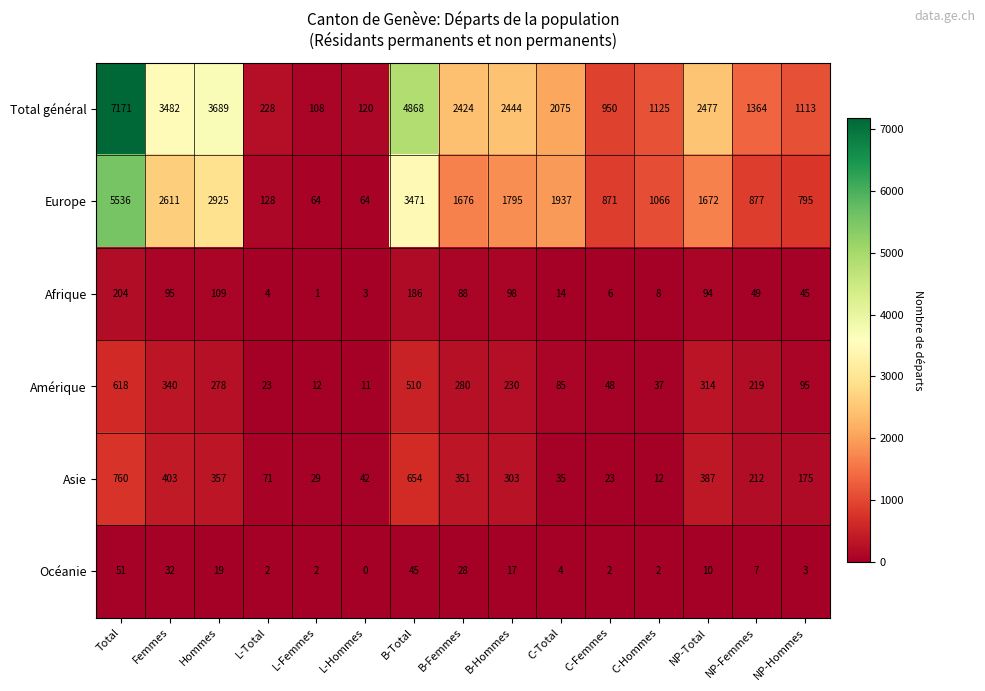

How many series are shown in this chart?

6